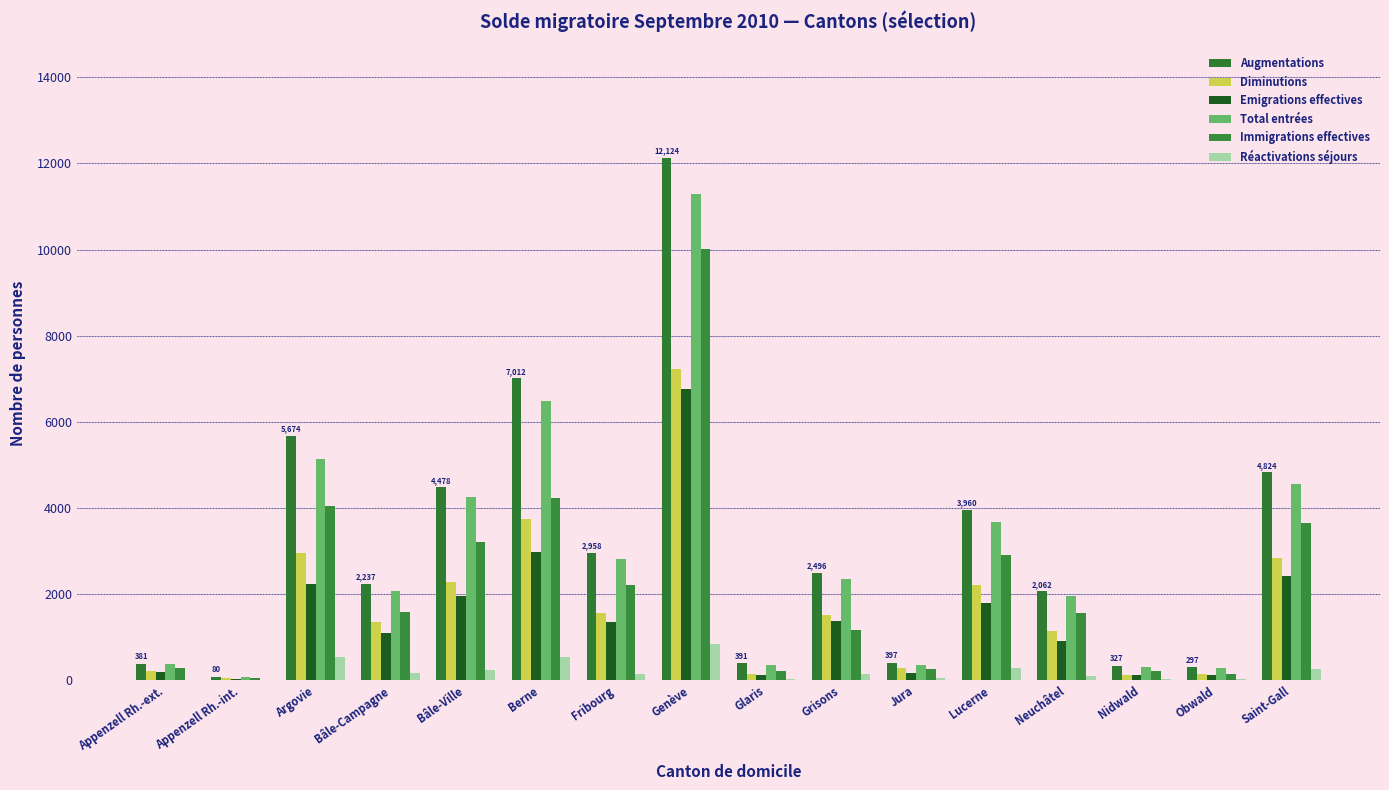

How many groups of bars are there?

16